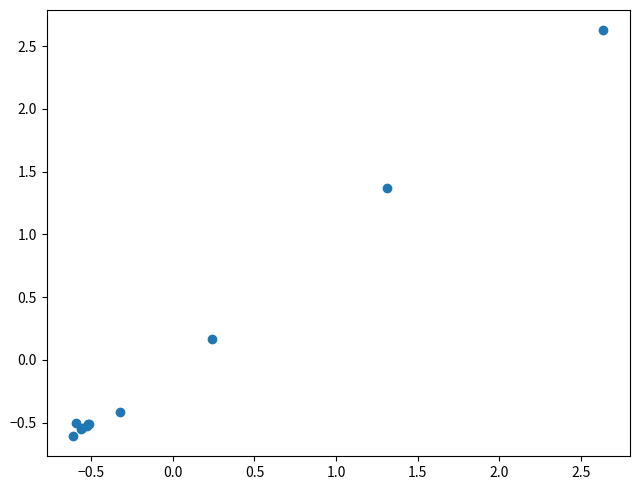

What Y value in the scatter plot is closest to 1?

1.4